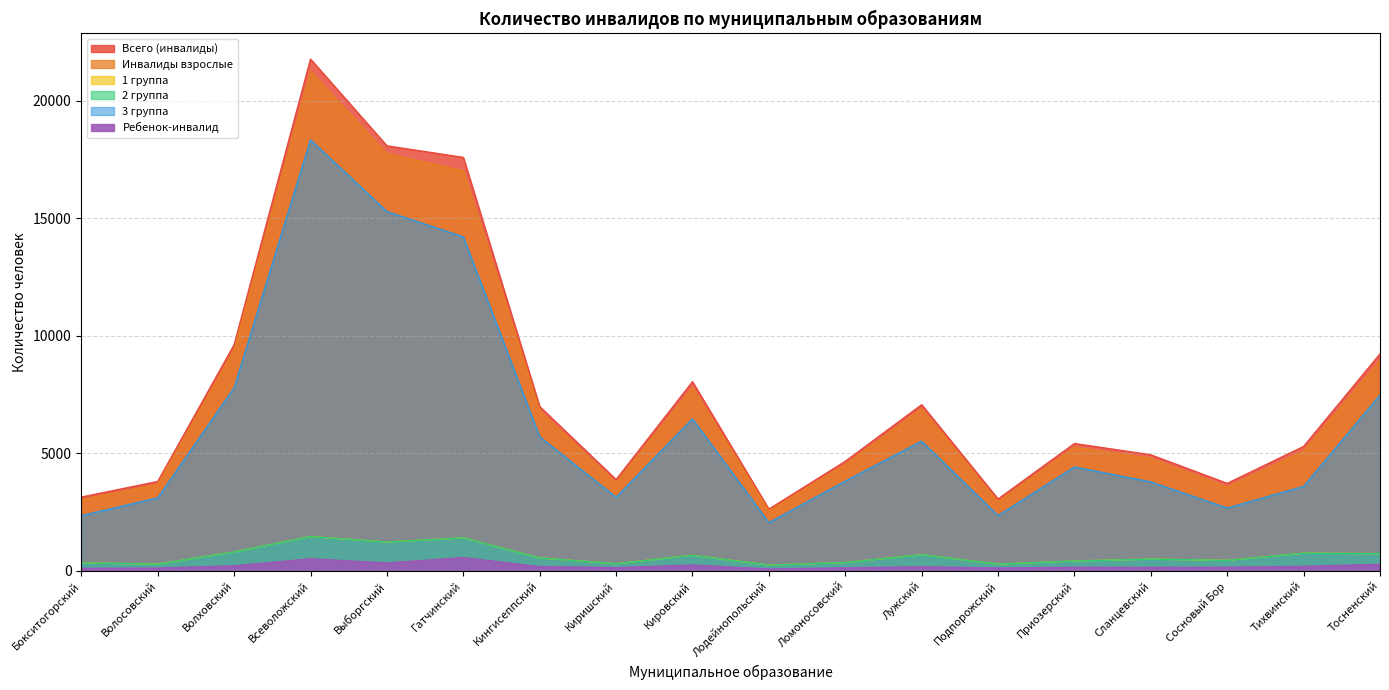

At which category is the sum across all series the highest?

Всеволожский